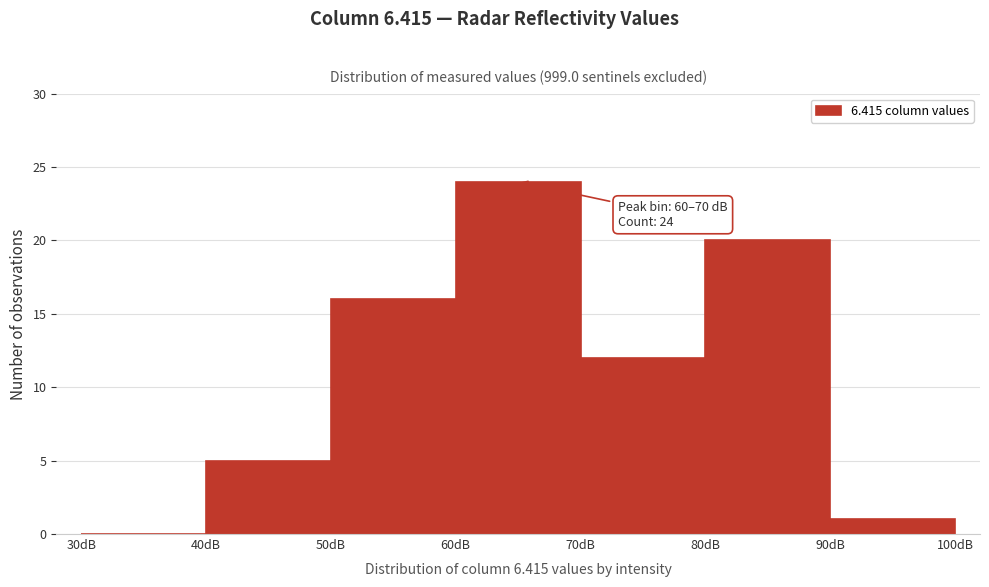

Which range on the x-axis has the tallest bar?

60 to 70